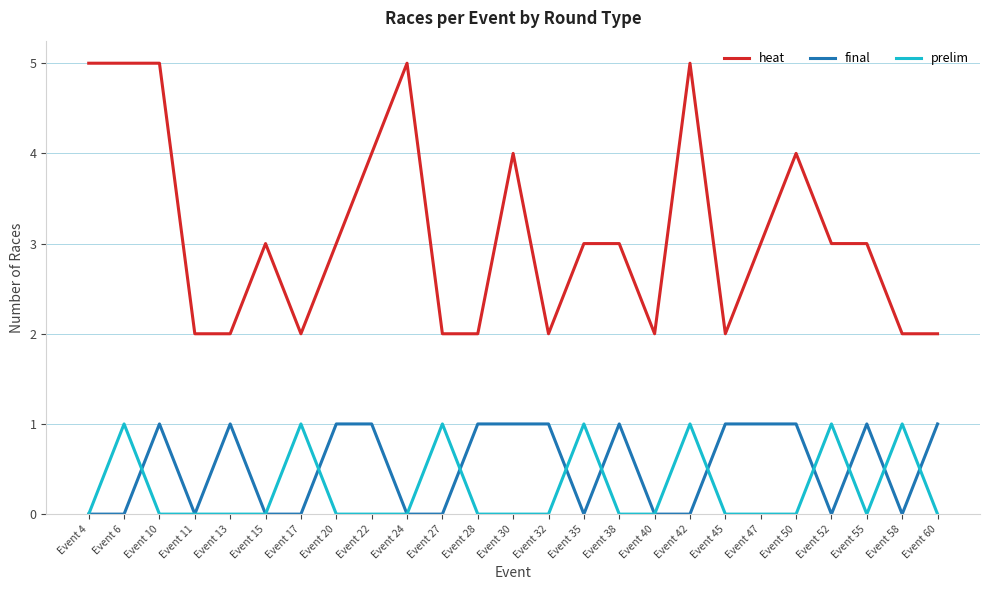

How many final values are between 0 and 1?

25